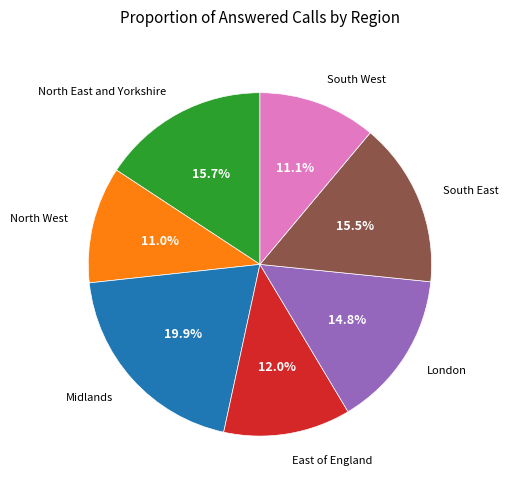

Is there any slice that represents more than half of the pie?

No